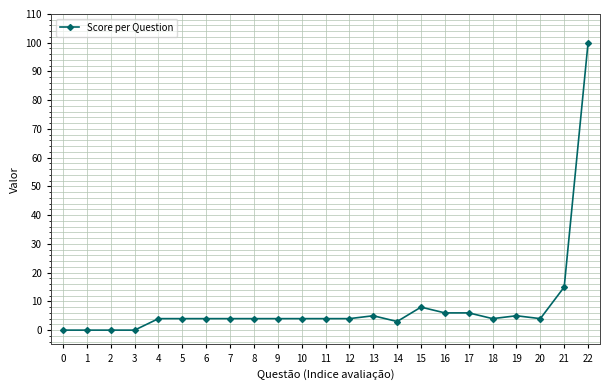

What is the difference between the maximum and minimum values?

100